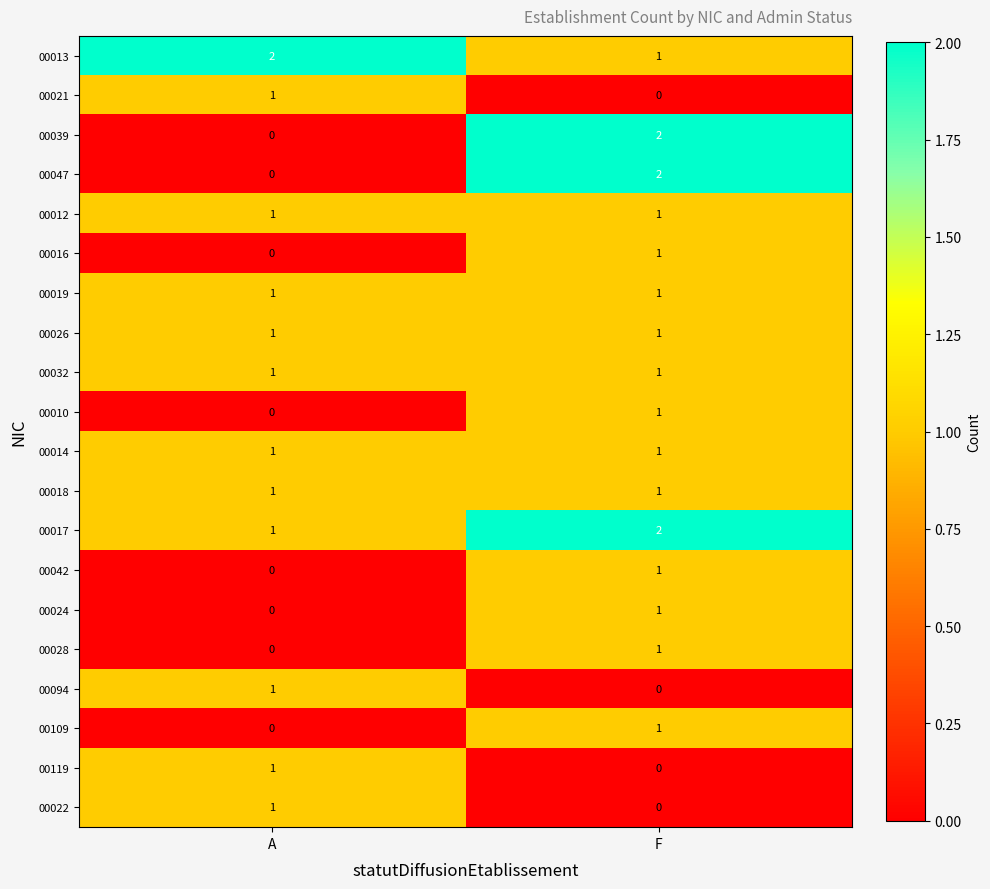

Rank the categories by 00017 value from lowest to highest.

A, F